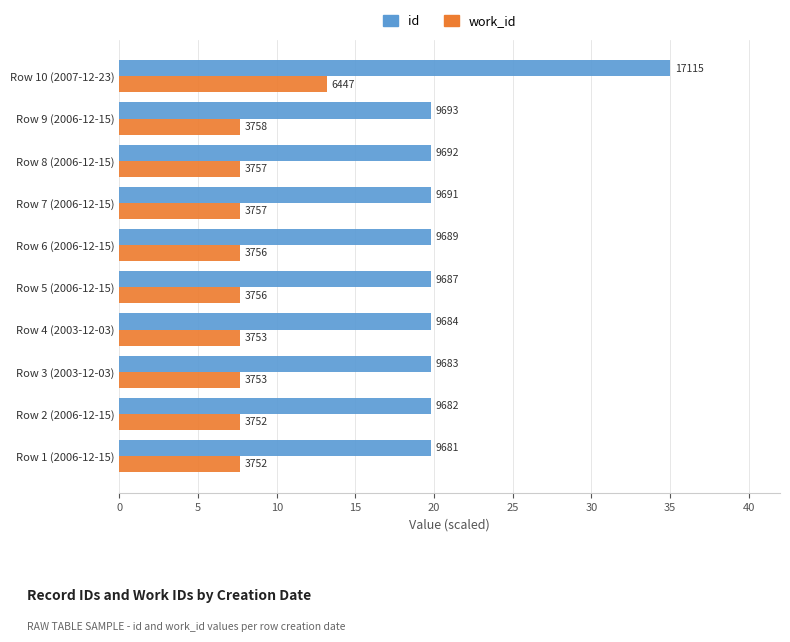

What are all the series names shown in the legend?

id, work_id